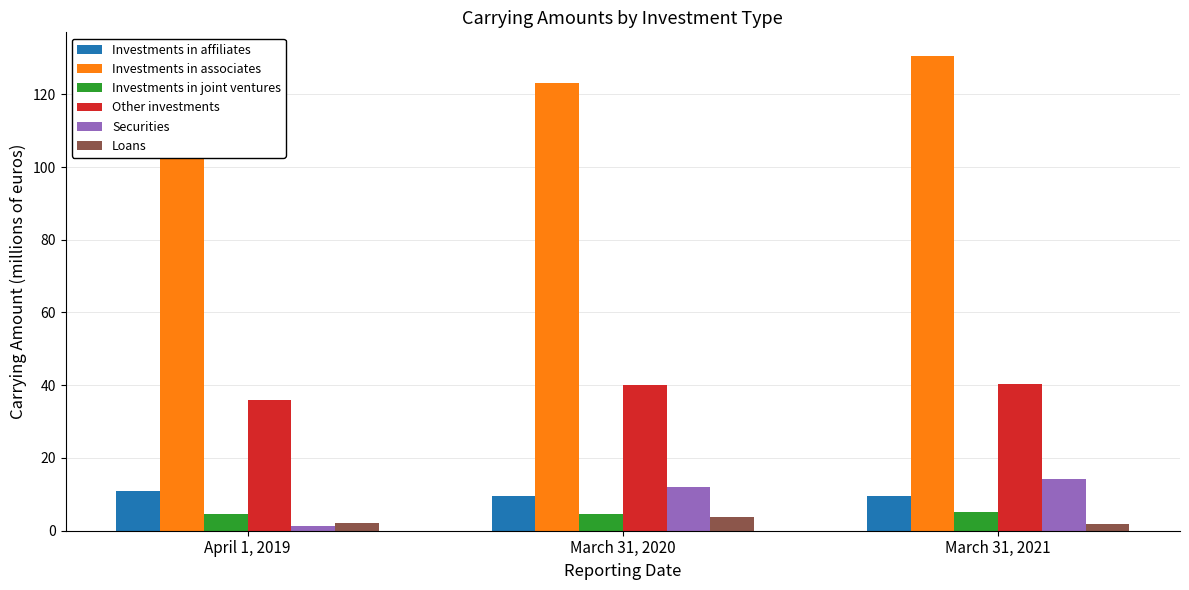

What is the label of the 3rd bar from the right?

April 1, 2019